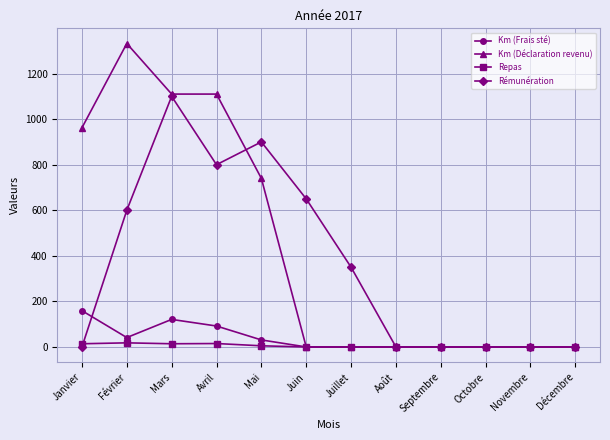

What is the sum of the Rémunération values at Mai and Mars?

2000.0